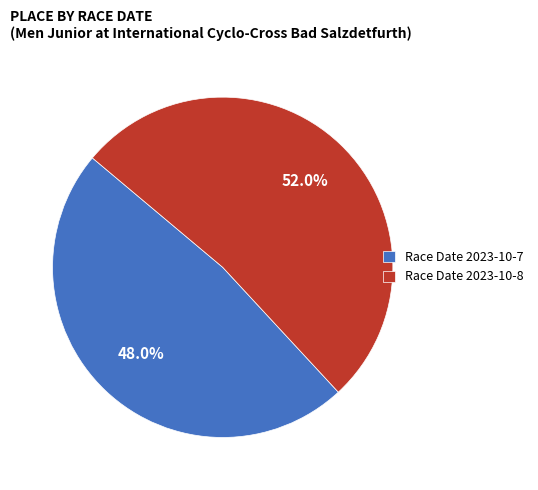

Approximately how many times larger is the value at Race Date 2023-10-7 compared to Race Date 2023-10-8?

0.9